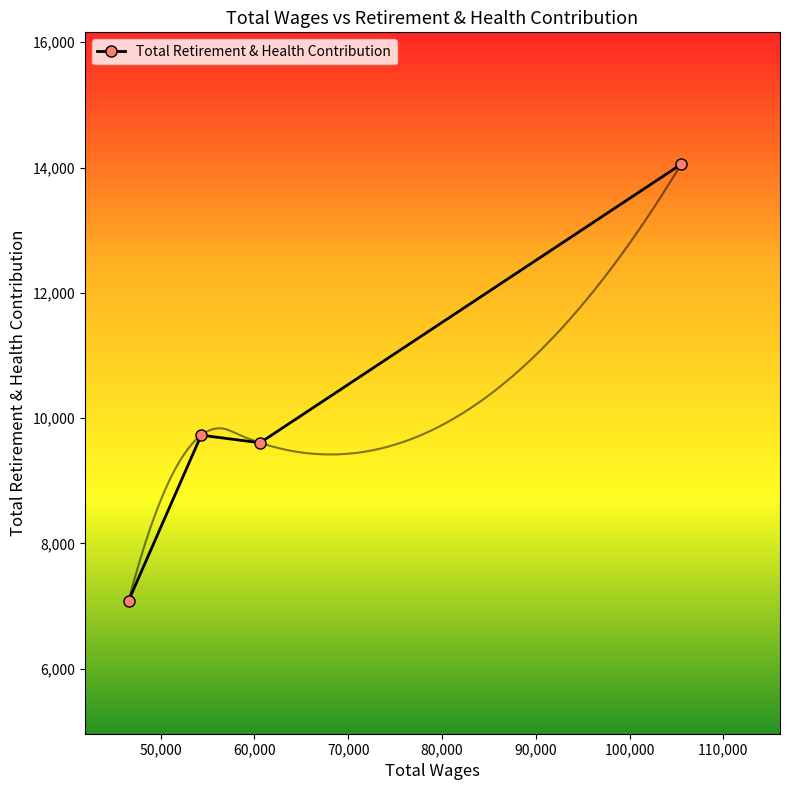

What is the value of the Total Retirement & Health Contribution point at the 2nd from the left?

9726